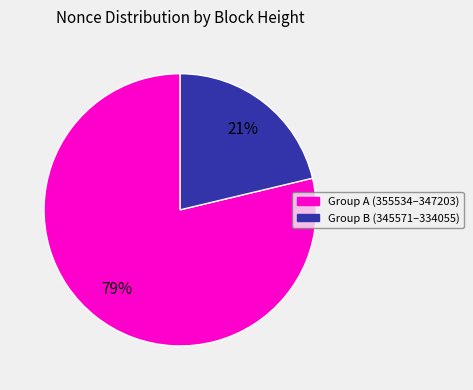

To the nearest percent, what is the average slice percentage?

50%